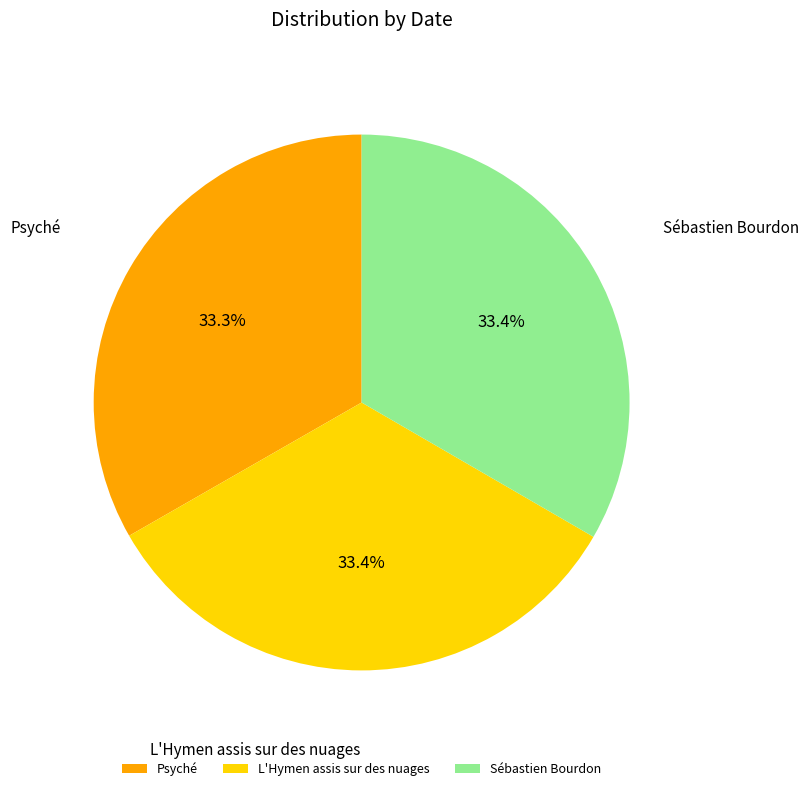

How many slices are in this pie chart?

3